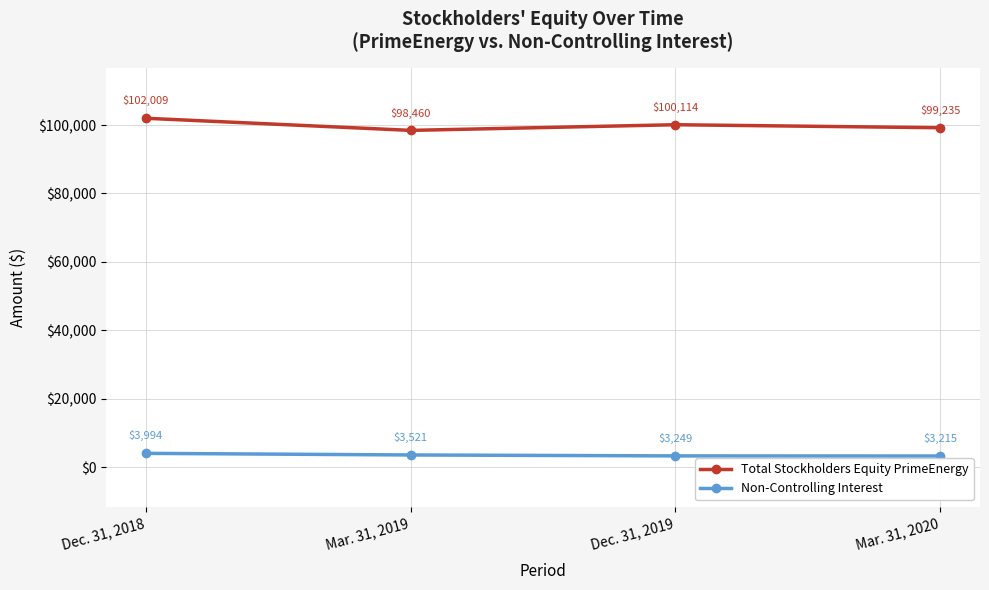

Is the value of Total Stockholders Equity PrimeEnergy at Mar. 31, 2020 greater than the value of Non-Controlling Interest at Mar. 31, 2019?

Yes